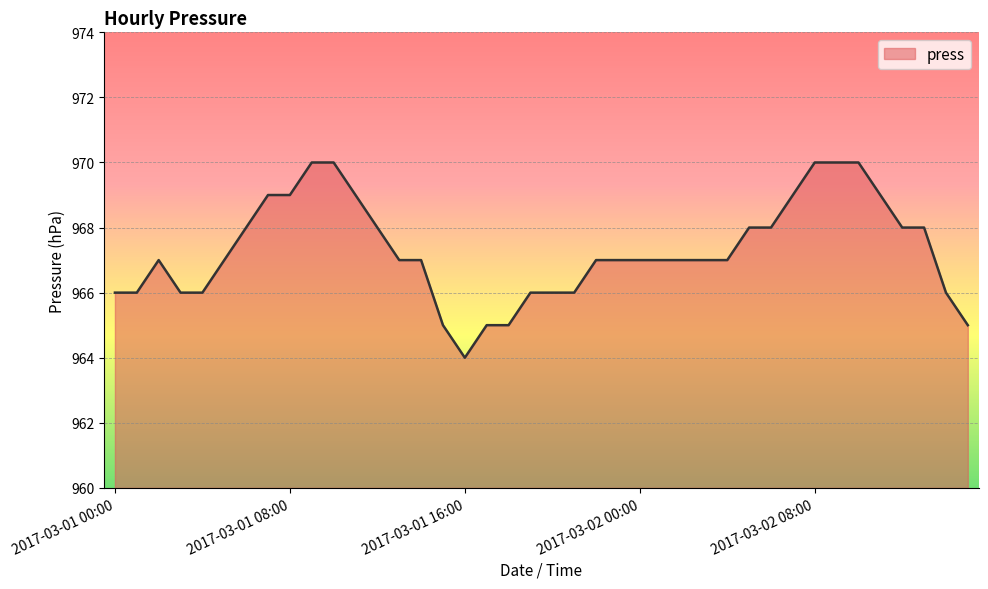

What is the minimum value shown in the chart?

964